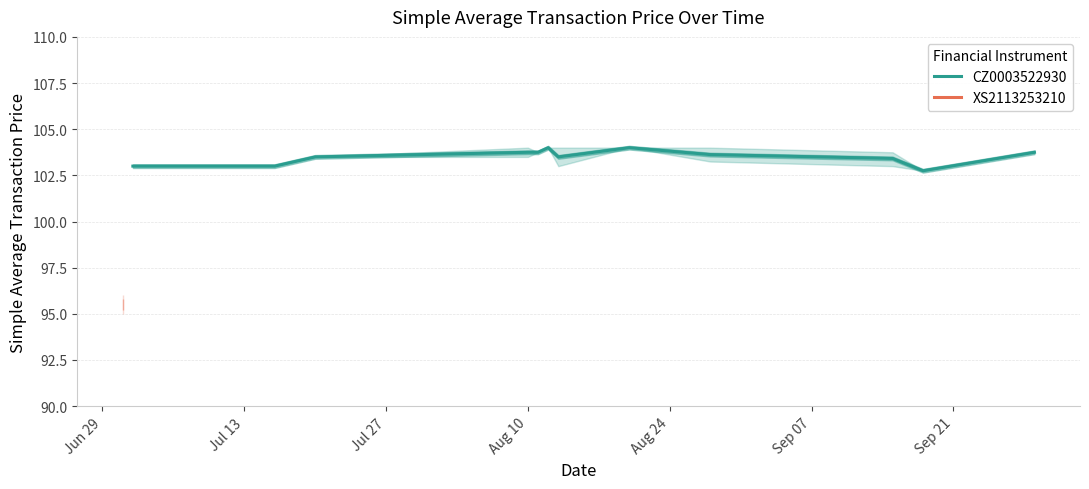

What is the lowest value of the CZ0003522930 series?

102.8